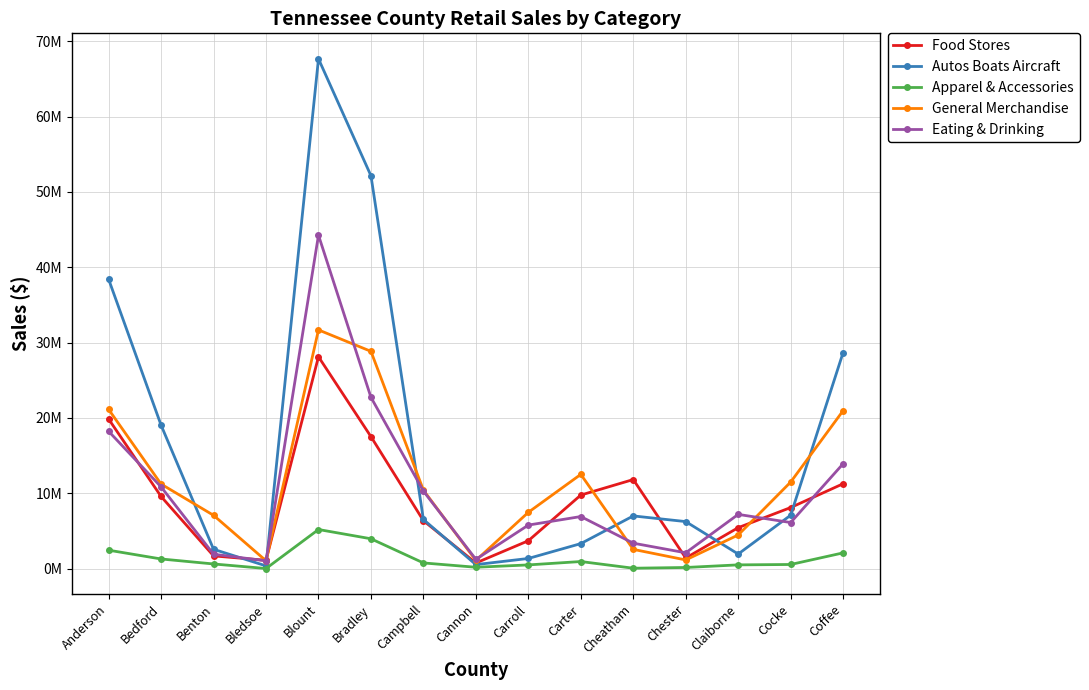

What are all the series names shown in the legend?

Food Stores, Autos Boats Aircraft, Apparel & Accessories, General Merchandise, Eating & Drinking